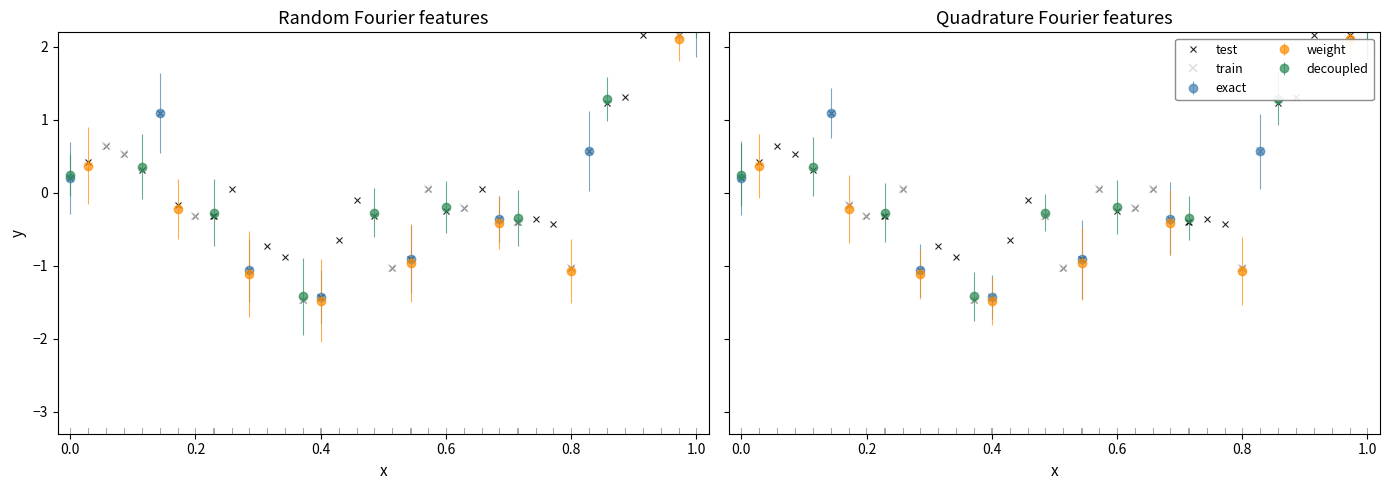

True or false: the data has more than 1 interior local peaks.

True